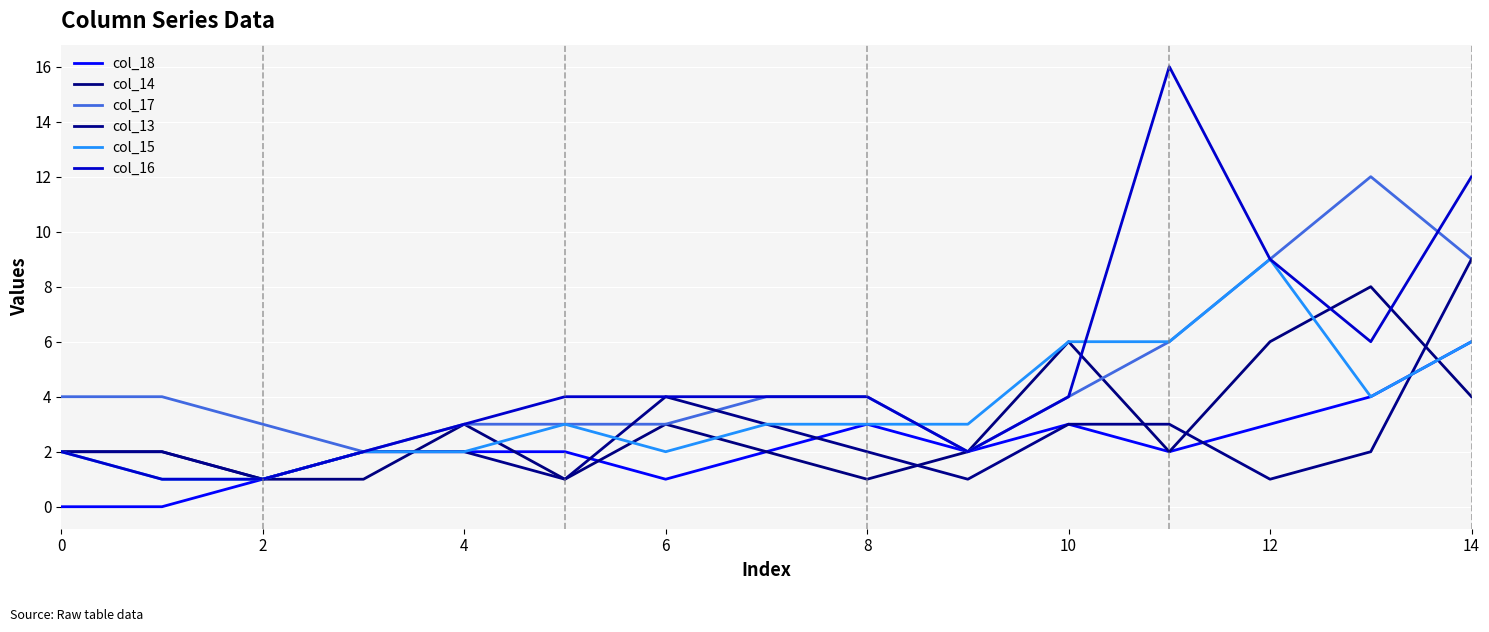

Does the chart display data point markers on the line(s)?

No